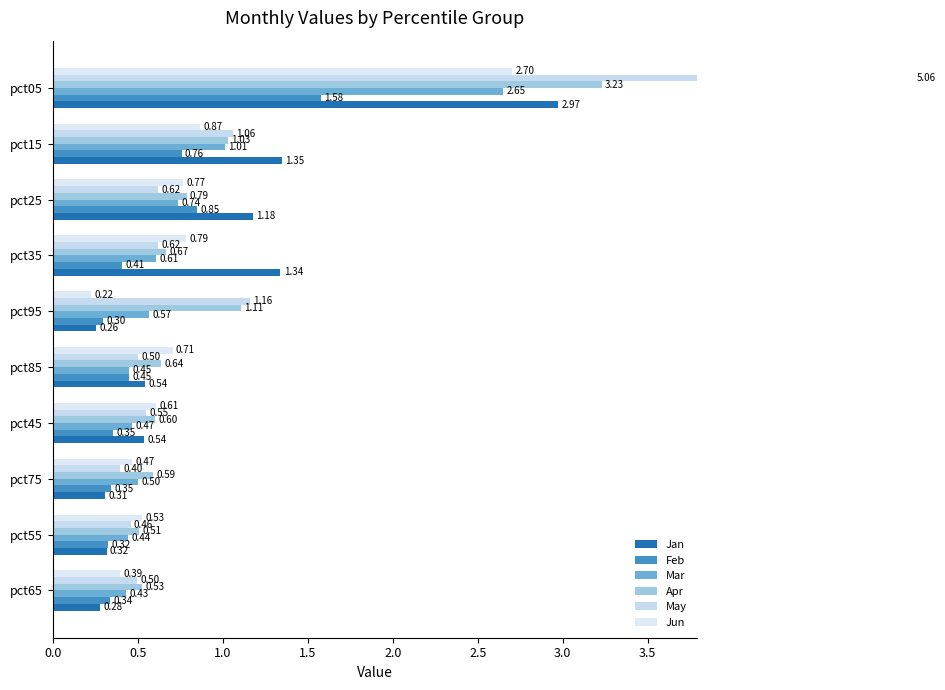

Between pct55 and pct95, which series saw the biggest shift?

May